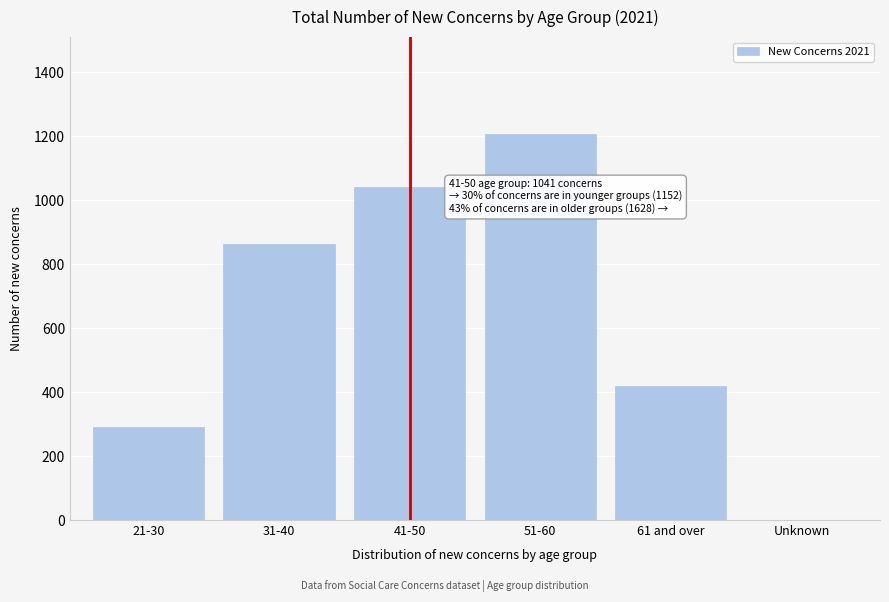

Reading right to left, list all the values displayed in this chart.

Unknown=0	61 and over=420	51-60=1208	41-50=1041	31-40=862	21-30=290